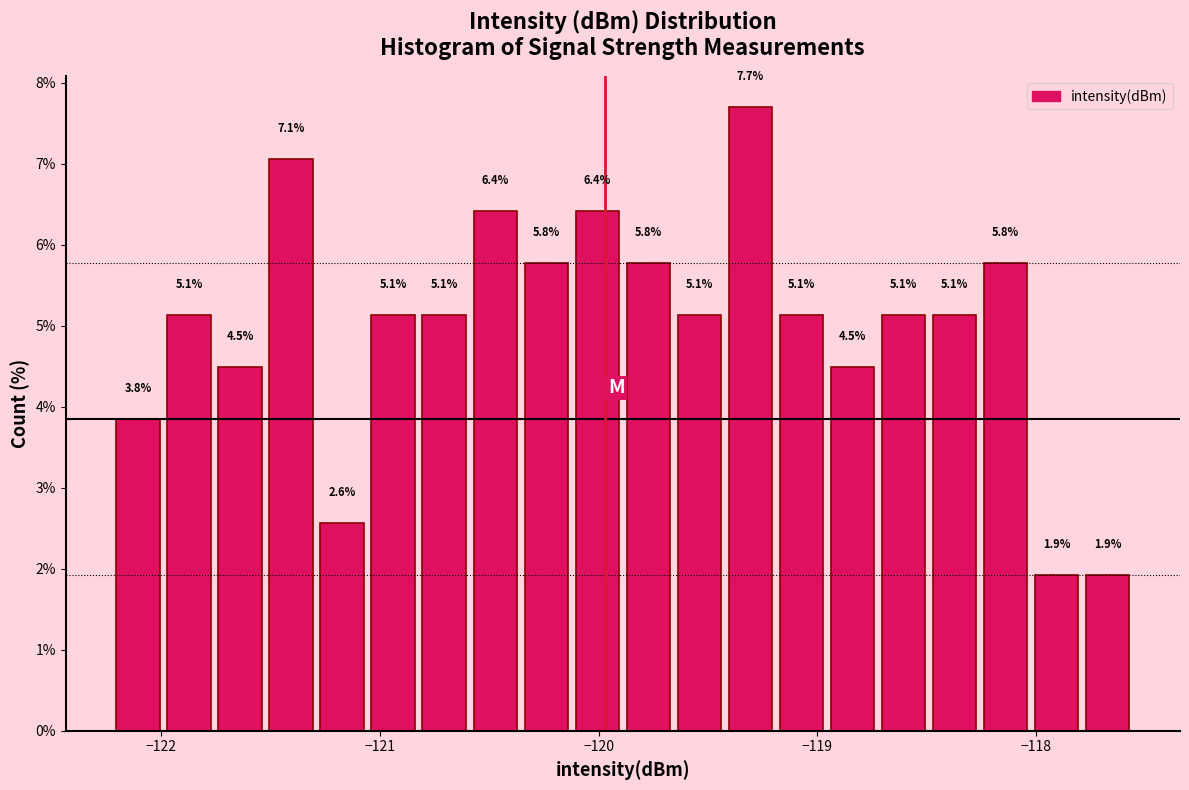

Around what value on the x-axis is the tallest bar? Give the approximate position of its centre, as read against the axis.

-119.3